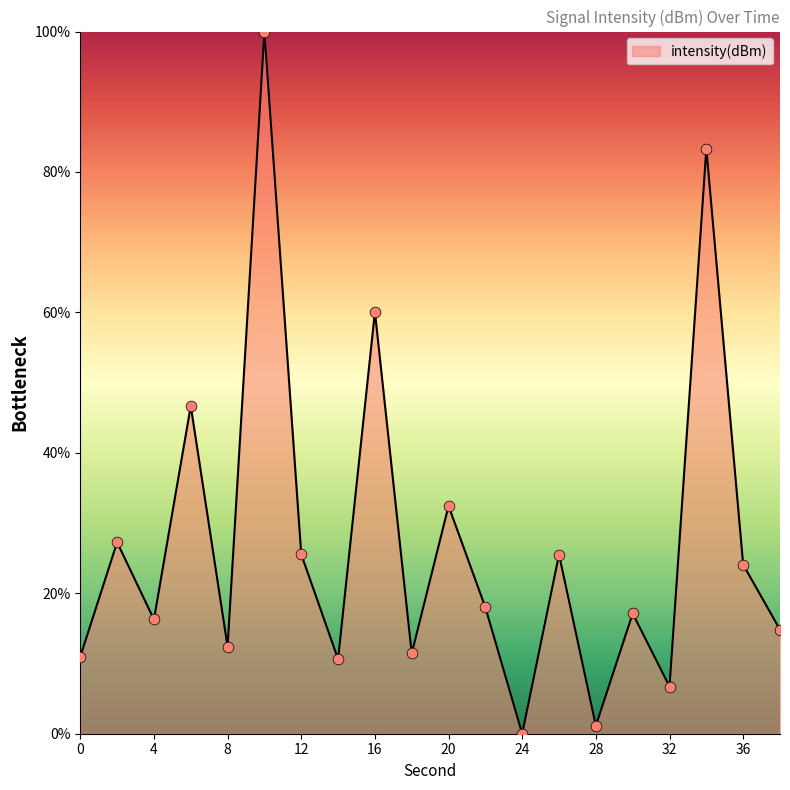

What is the maximum value shown in the chart?

100.0